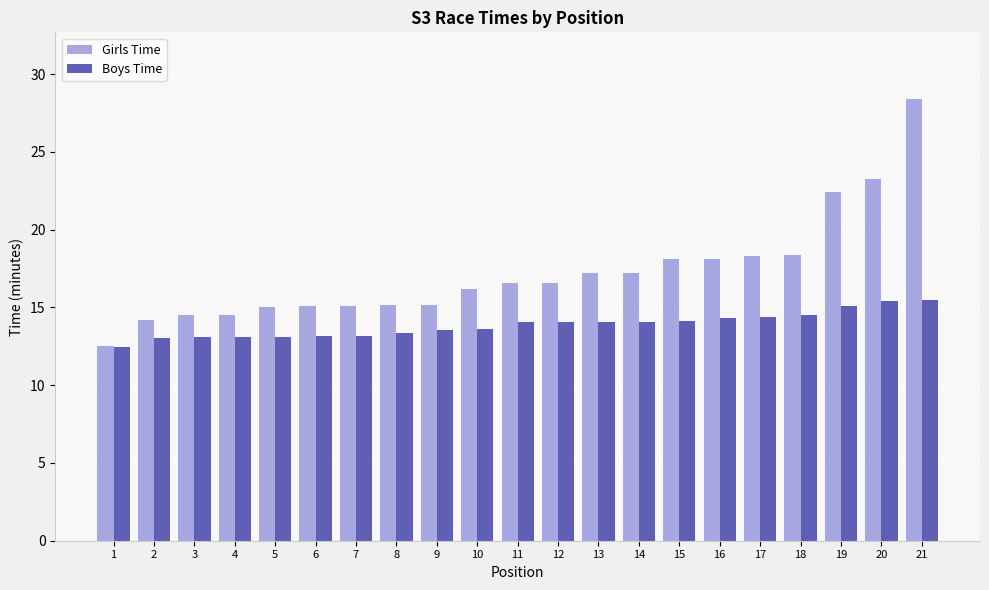

Which series has the largest total across all categories?

Girls Time